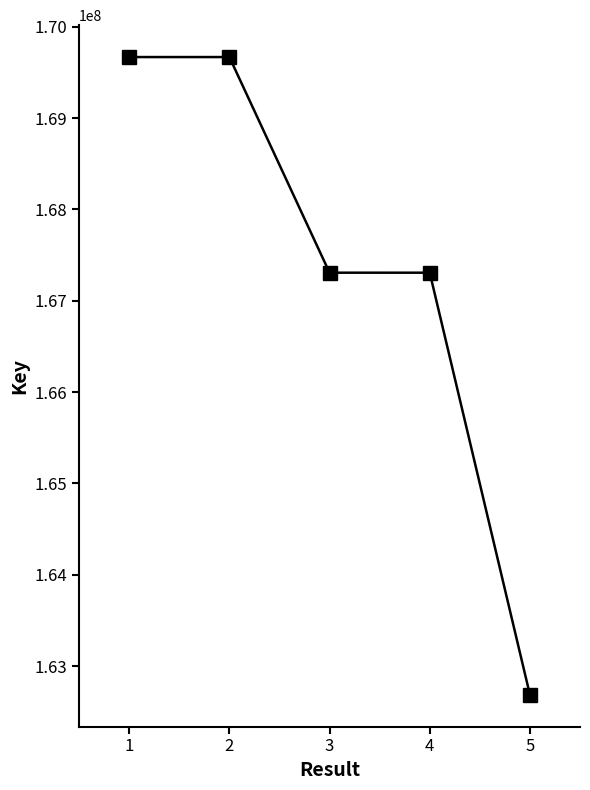

What is the difference between the maximum and minimum values?

6982085